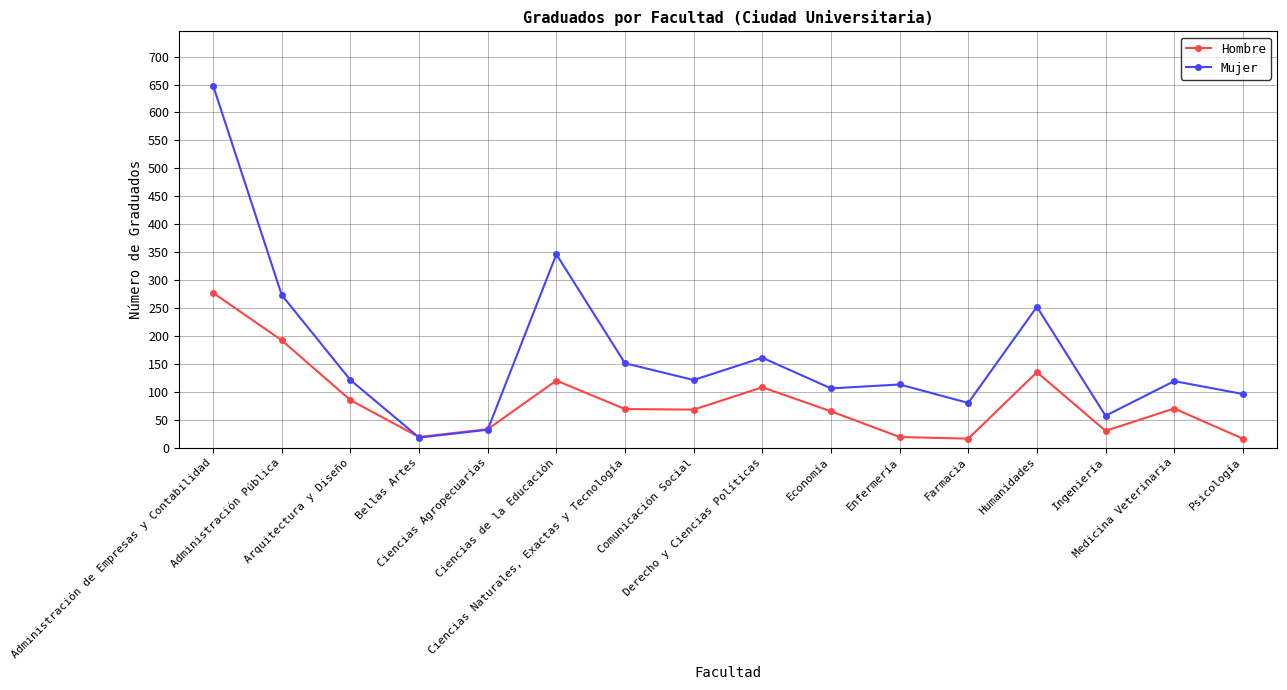

What is the average value of the Mujer series?

168